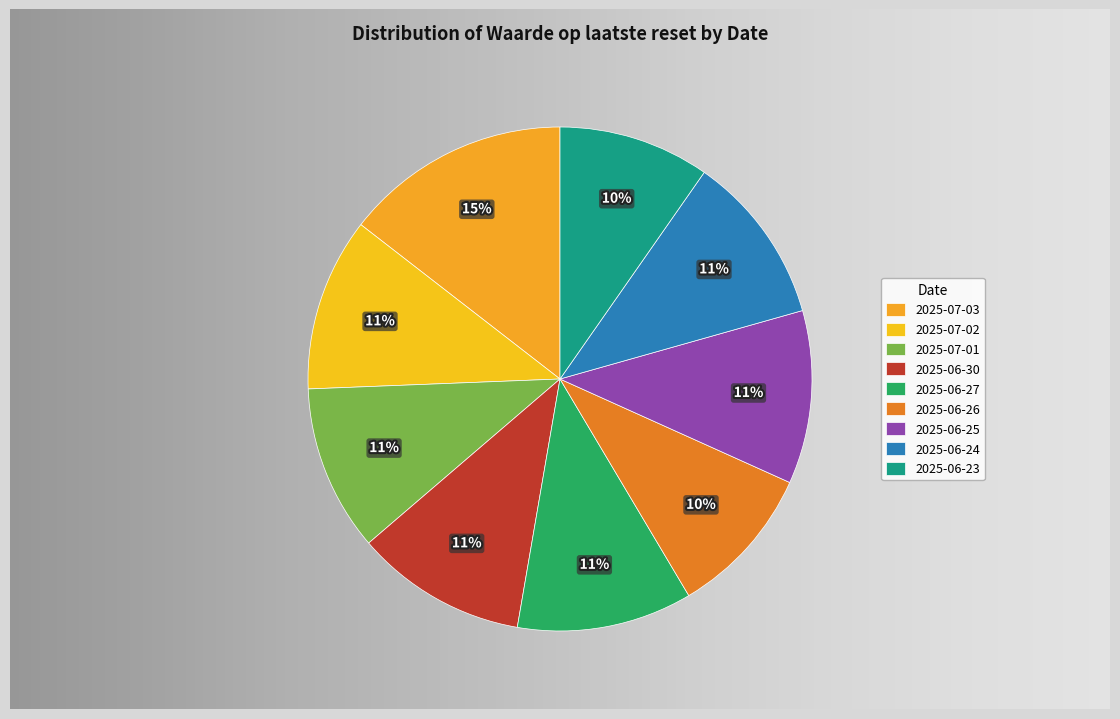

Rank the categories by value from highest to lowest.

2025-07-03, 2025-06-27, 2025-07-02, 2025-06-25, 2025-06-30, 2025-06-24, 2025-07-01, 2025-06-26, 2025-06-23